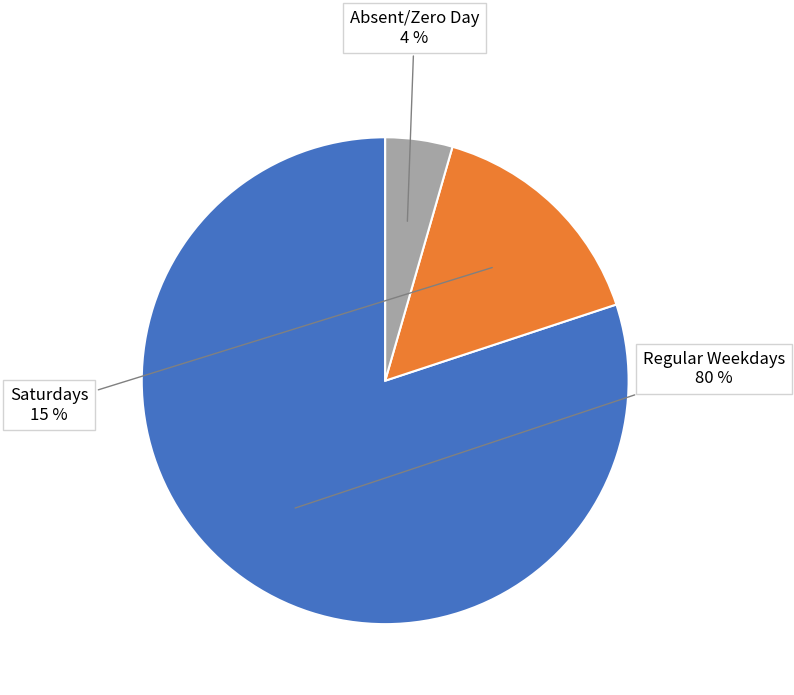

Is there a majority slice in this chart?

Yes